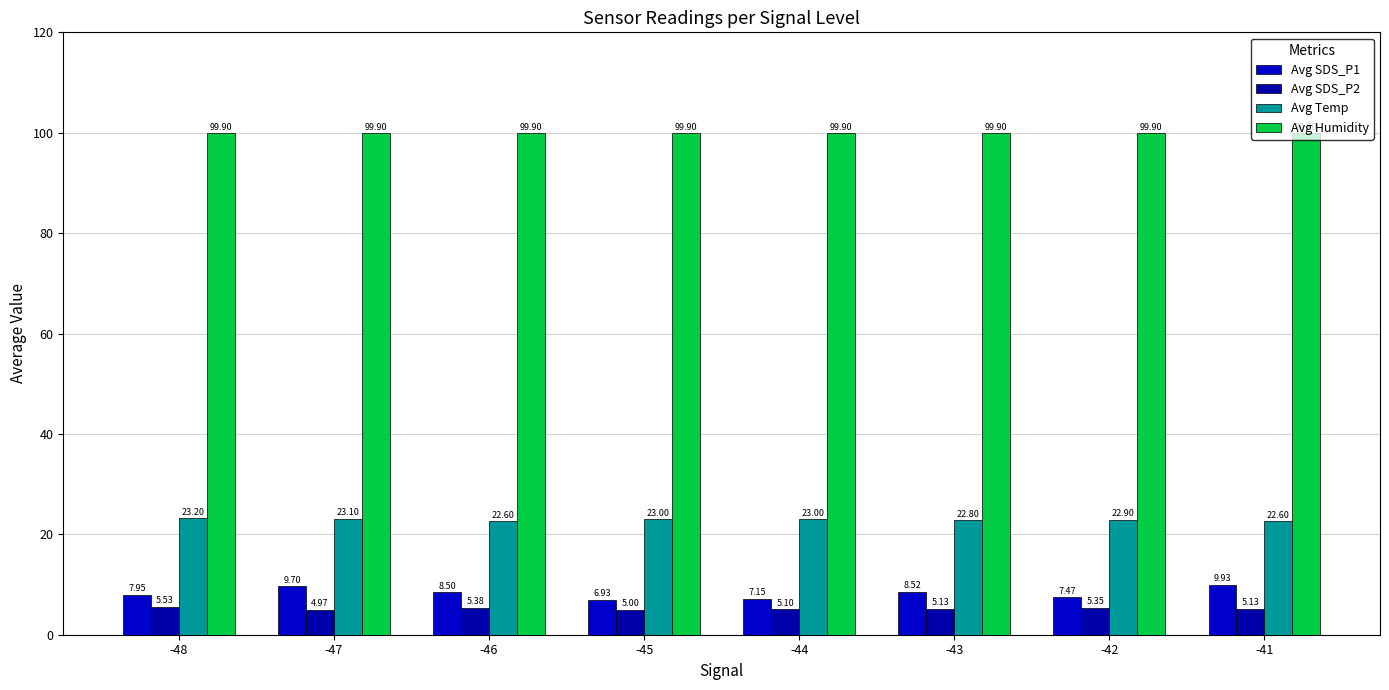

What is the value of the Avg SDS_P1 bar at the 4th from the left?

6.9